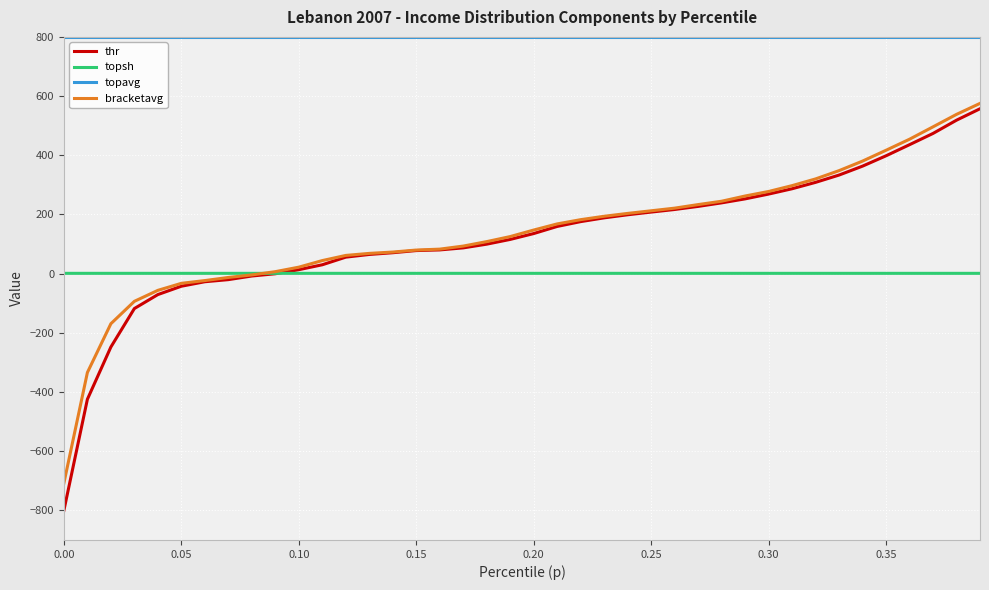

Which series has the widest spread of values?

thr